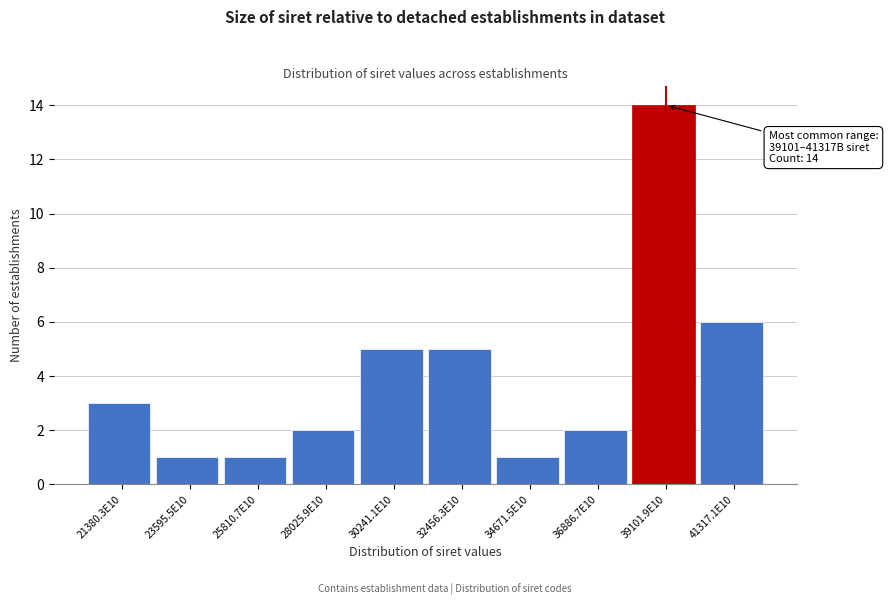

Reading left to right, list all the values displayed in this chart.

21380.3E10=3	23595.5E10=1	25810.7E10=1	28025.9E10=2	30241.1E10=5	32456.3E10=5	34671.5E10=1	36886.7E10=2	39101.9E10=14	41317.1E10=6